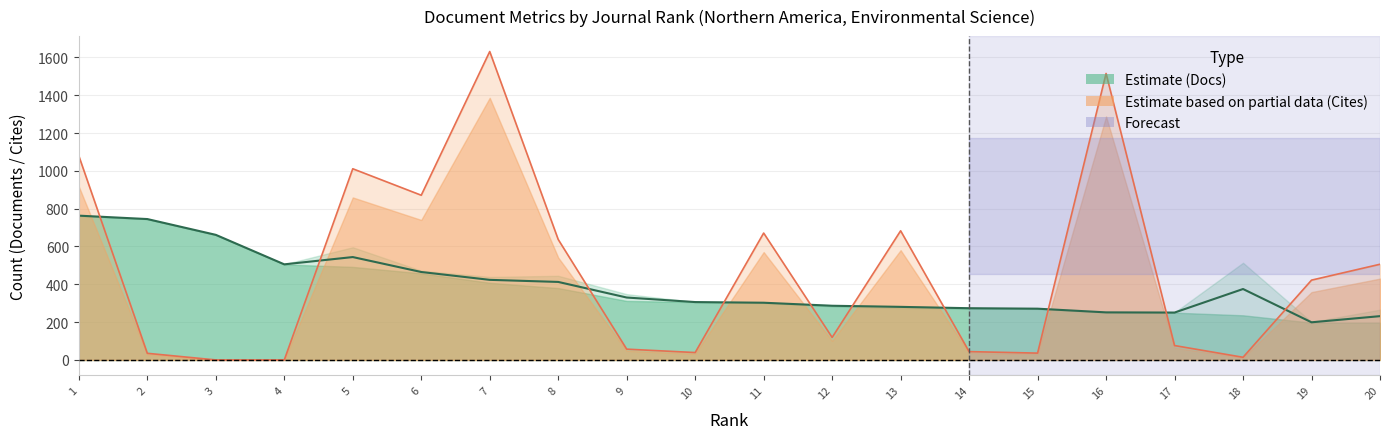

Where does the Total Cites (3years) series first go above 422?

1